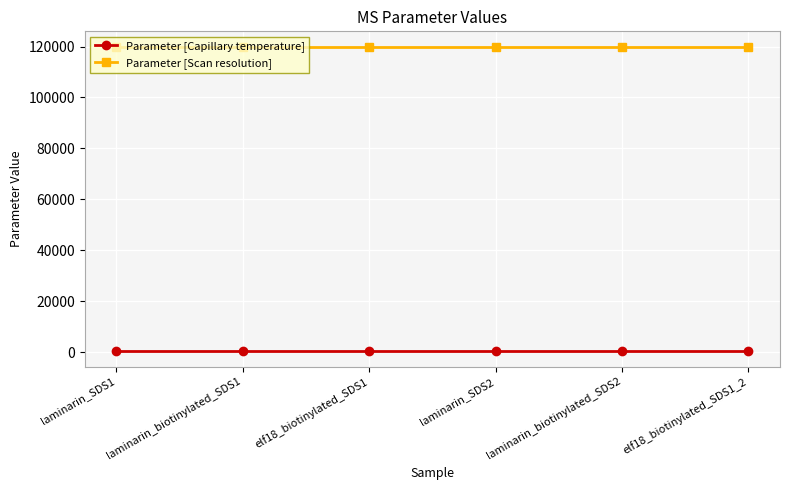

Reading left to right, list all the values displayed in this chart.

Parameter [Capillary temperature]: laminarin_SDS1=275	laminarin_biotinylated_SDS1=275	elf18_biotinylated_SDS1=275	laminarin_SDS2=275	laminarin_biotinylated_SDS2=275	elf18_biotinylated_SDS1_2=275
Parameter [Scan resolution]: laminarin_SDS1=120000	laminarin_biotinylated_SDS1=120000	elf18_biotinylated_SDS1=120000	laminarin_SDS2=120000	laminarin_biotinylated_SDS2=120000	elf18_biotinylated_SDS1_2=120000